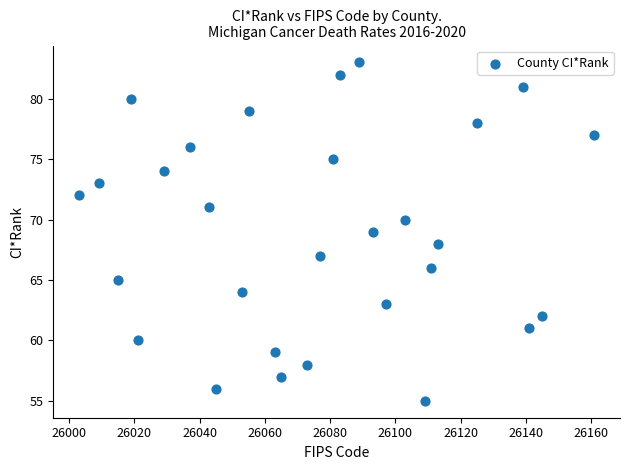

What is the range of Y values (max minus min)?

28